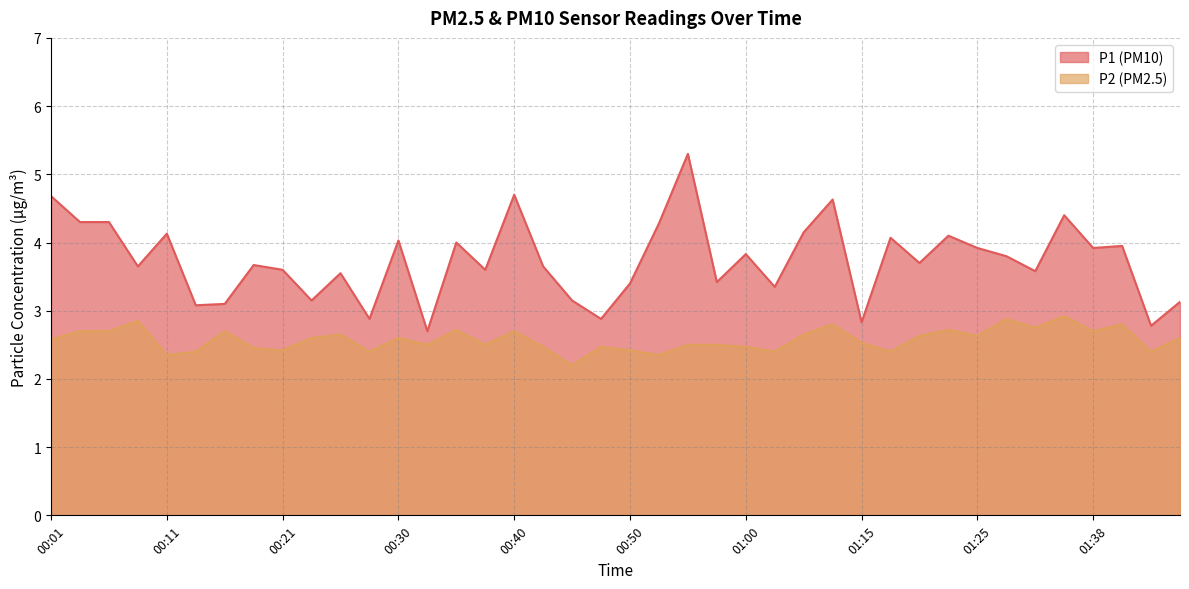

What position from the left is 00:11?

5